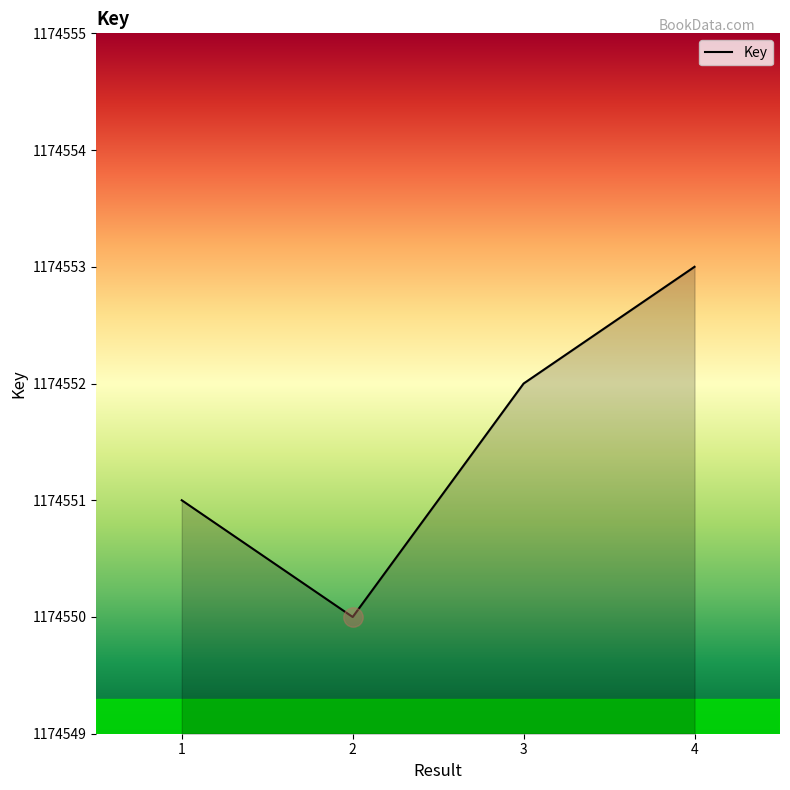

What is the maximum value shown in the chart?

1174553